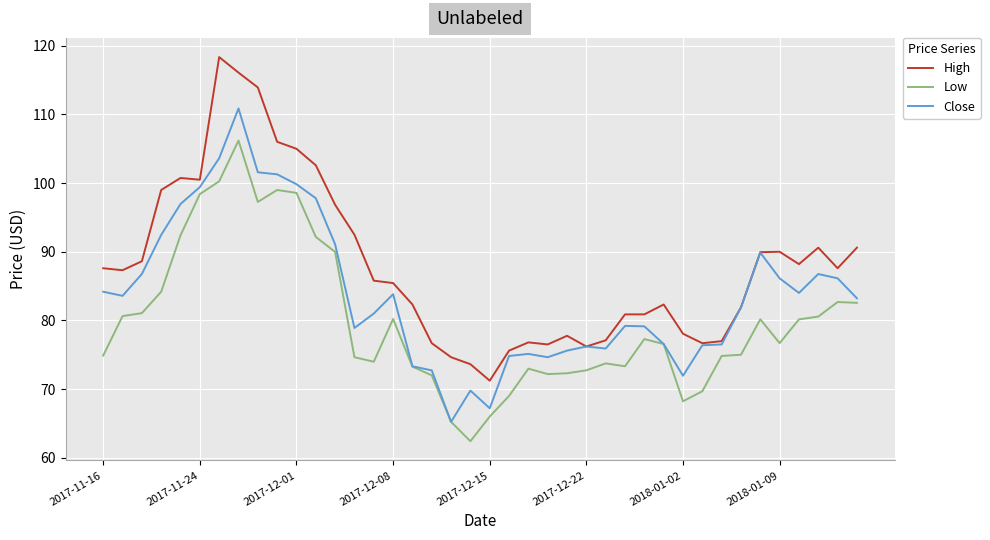

Is this an area chart (filled region under the line)?

No